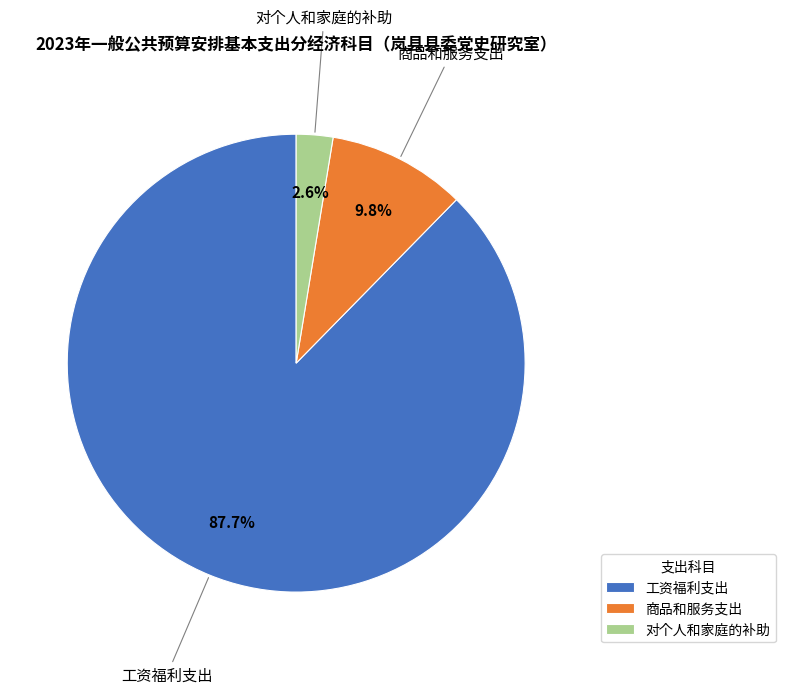

Is the sum of 工资福利支出 and 商品和服务支出 greater than half?

Yes